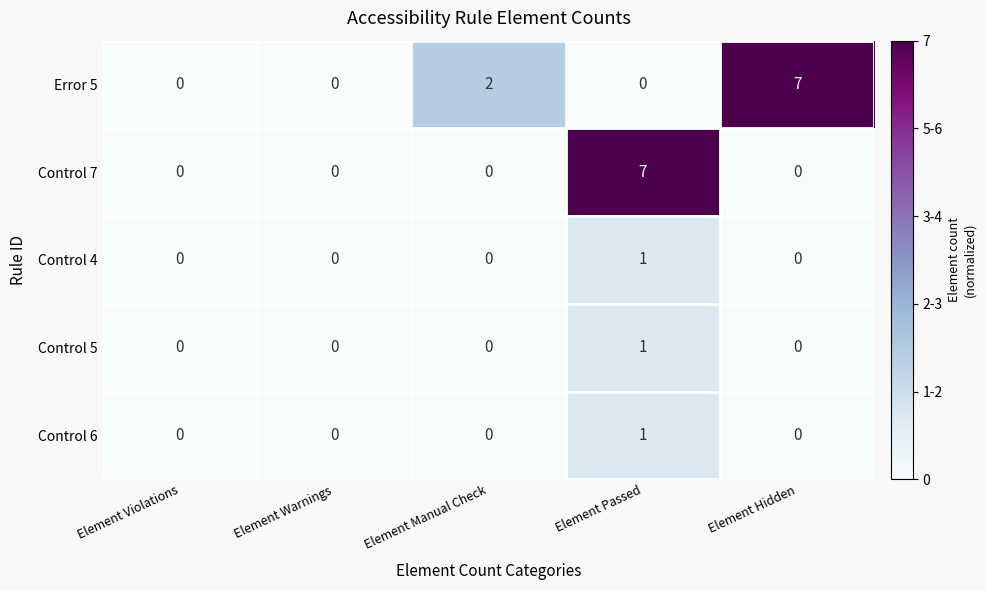

The Control 4 series shows 0 at Element Warnings. True or false?

True